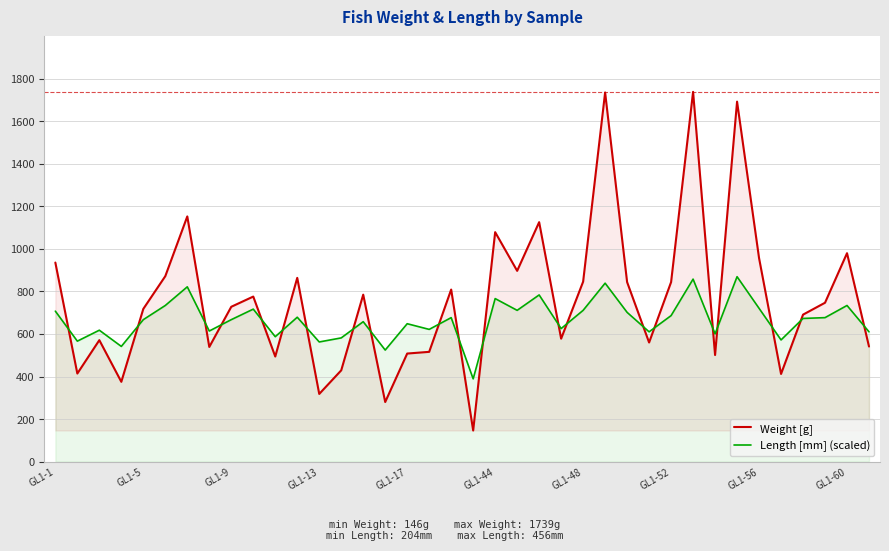

Is the value of Length [mm] (scaled) at 27 greater than the value of Weight [g] at 37?

Yes